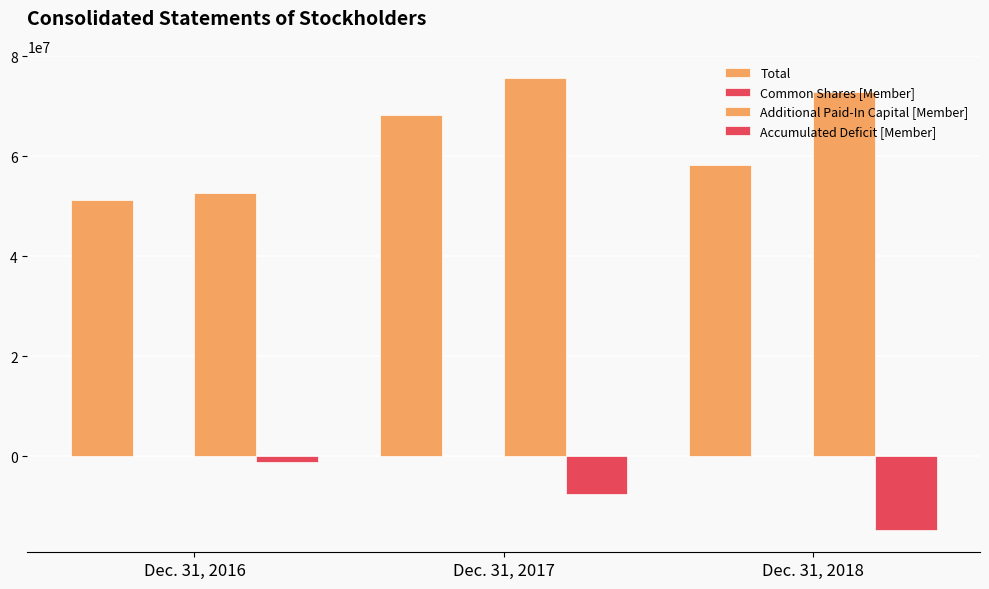

Rank the series by their maximum value, from highest to lowest.

Additional Paid-In Capital [Member], Total, Common Shares [Member], Accumulated Deficit [Member]